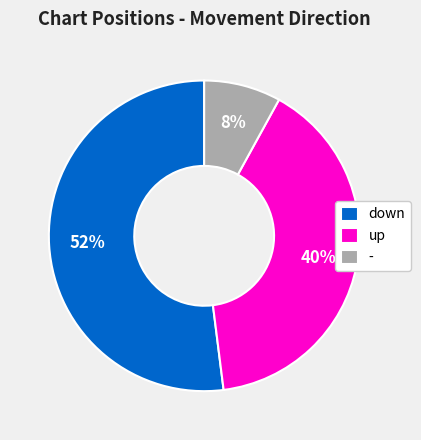

The down slice represents 52% of the pie. True or false?

True